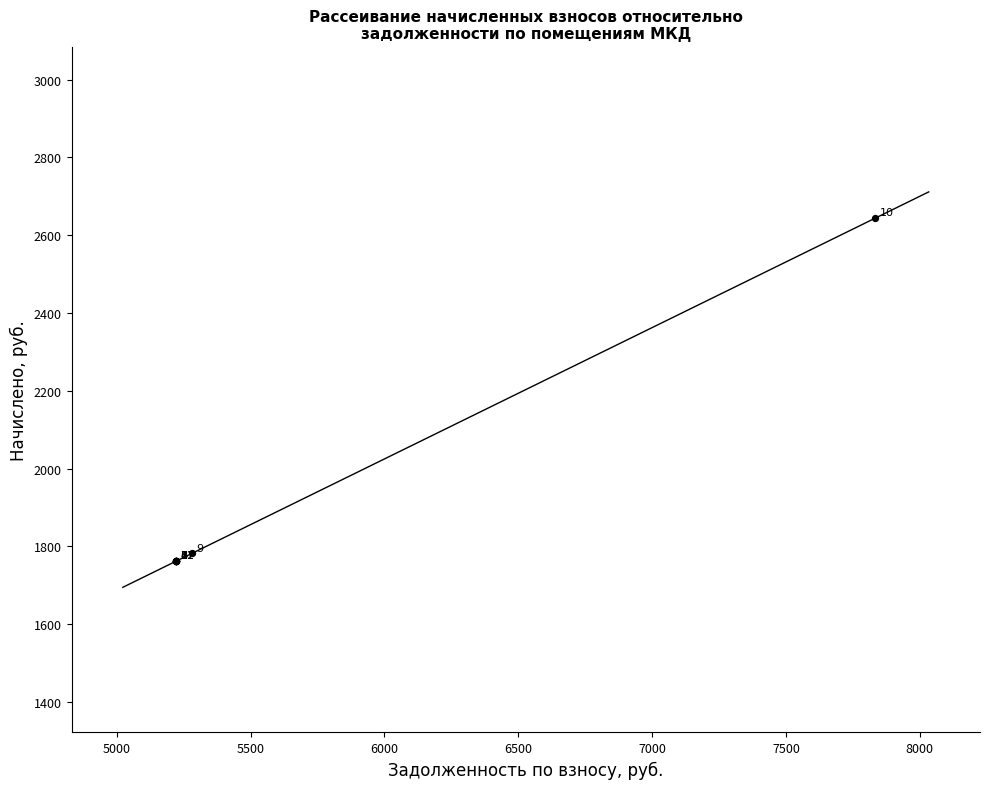

What Y value in the scatter plot is closest to 2203?

1782.0